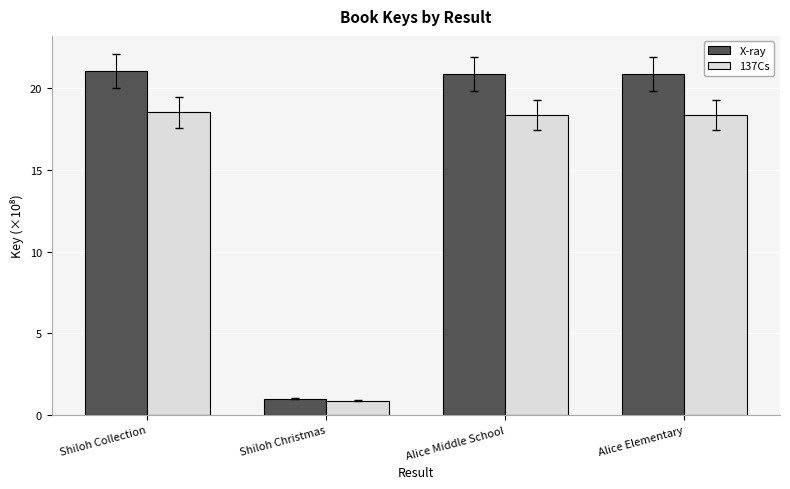

How many bars are there in total?

8